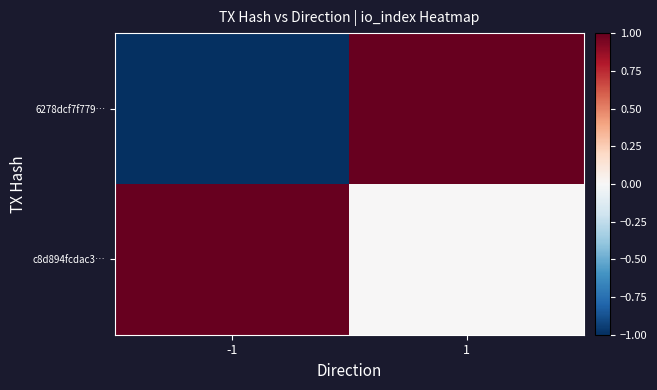

What is the difference between the highest and lowest values at 1?

1